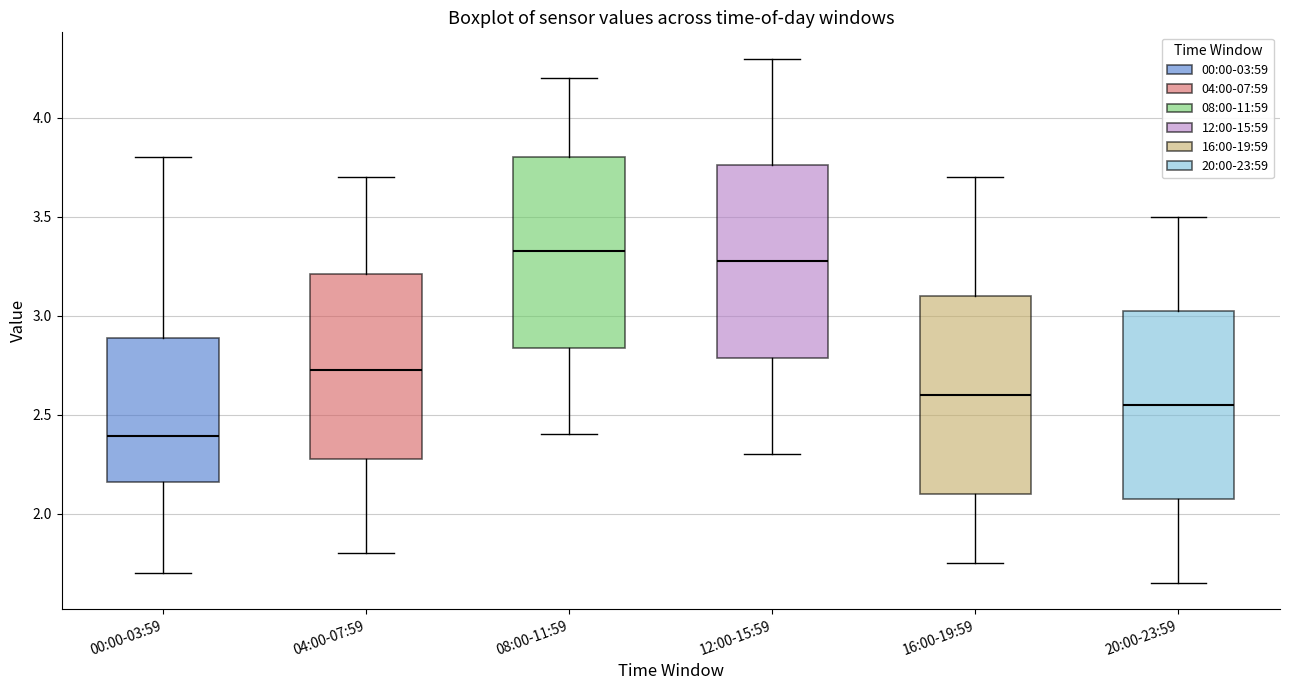

Which box's median line is the lowest?

00:00-03:59